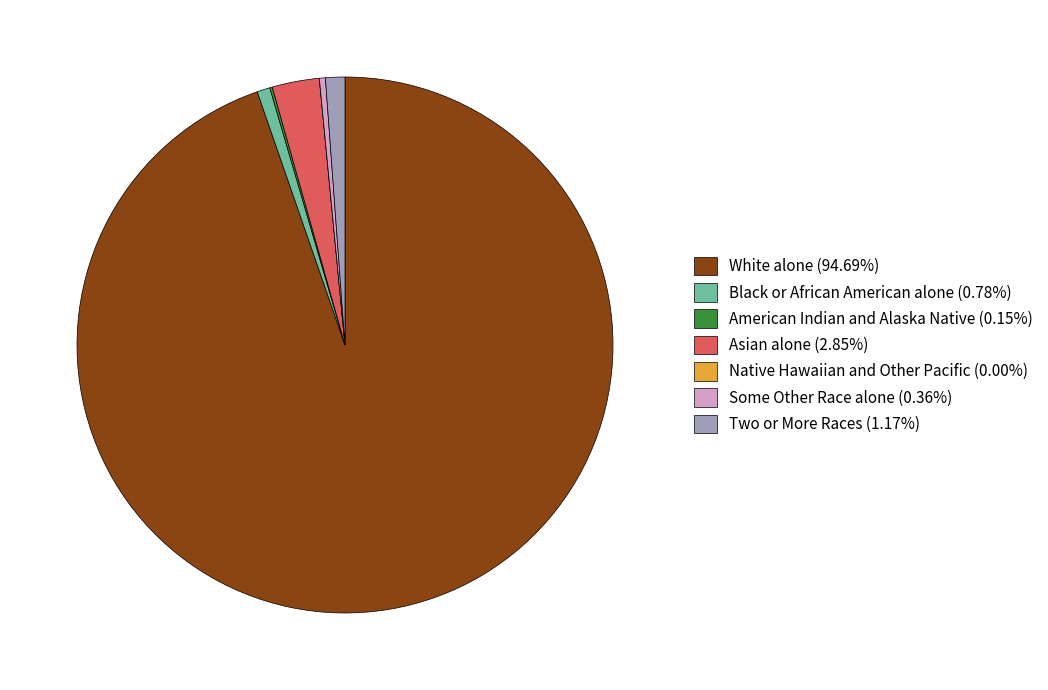

Combined, do Some Other Race alone (0.36%) and Asian alone (2.85%) account for over 50%?

No